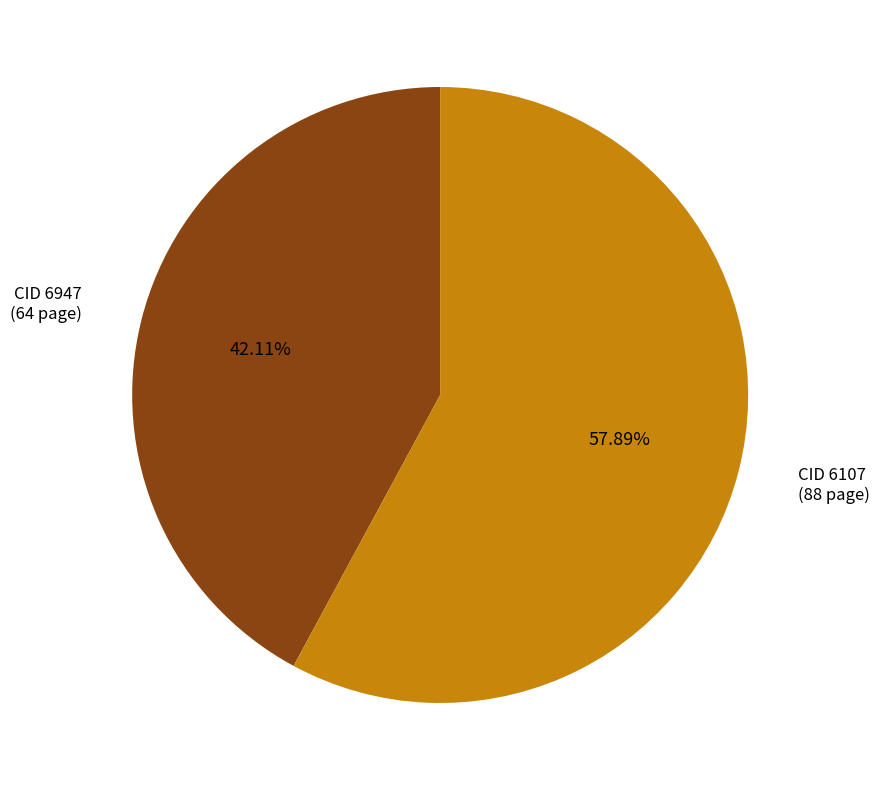

Is there any slice that represents more than half of the pie?

Yes